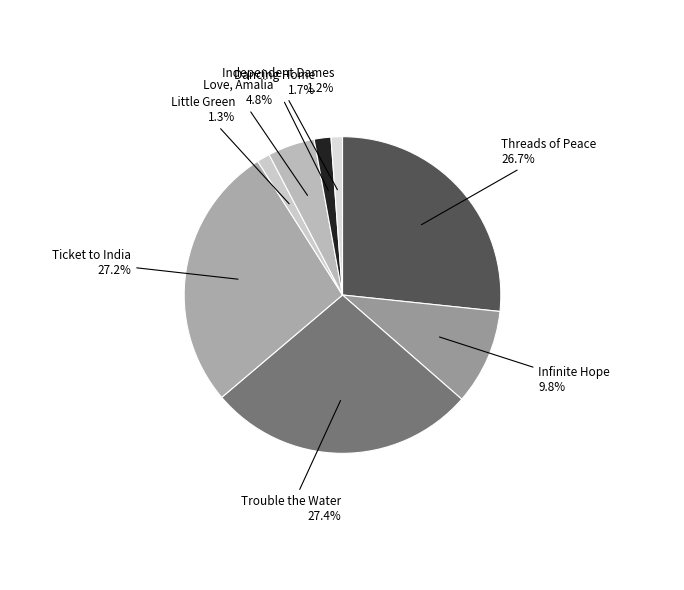

Count the number of slices in the pie.

8